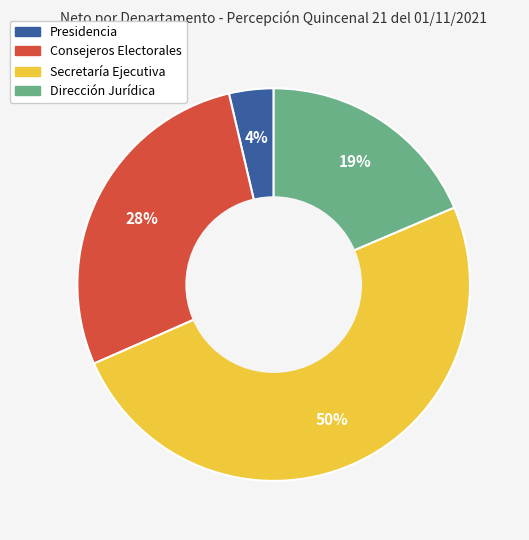

To the nearest percent, what percentage of the pie is Consejeros Electorales?

28%